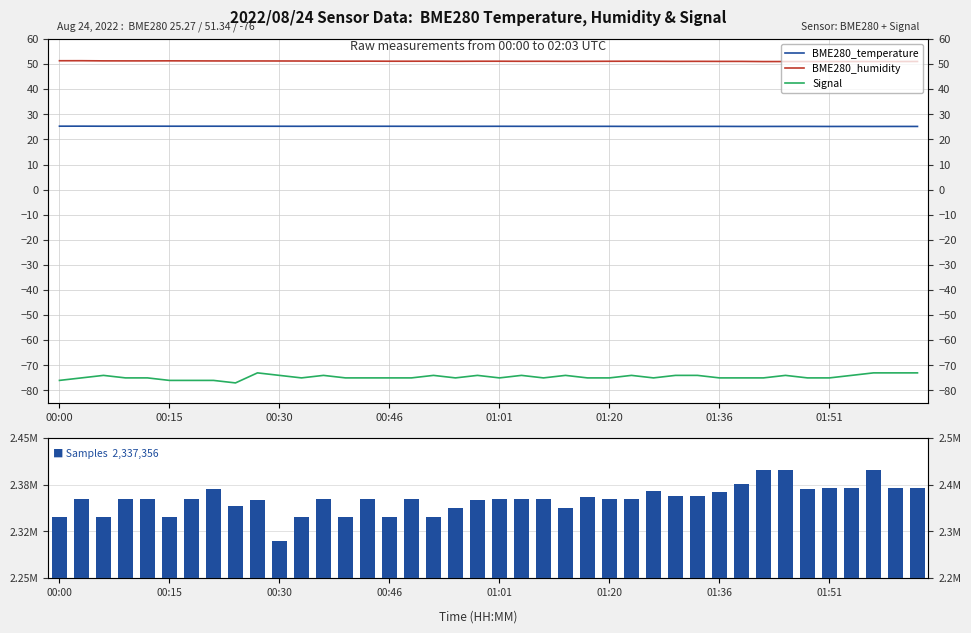

Reading left to right, extract all data points from this chart.

BME280_temperature: 25.3	25.3	25.3	25.3	25.3	25.3	25.3	25.3	25.2	25.2	25.2	25.2	25.2	25.2	25.2	25.2	25.2	25.2	25.2	25.2	25.2	25.2	25.2	25.2	25.2	25.2	25.2	25.2	25.2	25.2	25.2	25.2	25.2	25.2	25.2	25.2	25.2	25.2	25.2	25.2
BME280_humidity: 51.3	51.4	51.3	51.3	51.3	51.3	51.3	51.3	51.2	51.2	51.2	51.2	51.2	51.2	51.2	51.1	51.1	51.2	51.1	51.1	51.1	51.1	51.1	51.1	51.1	51.1	51.1	51.1	51.1	51.1	51.1	51.1	51.0	51.0	51.0	51.0	51.0	51.0	51.0	51.0
Signal: -76.0	-75.0	-74.0	-75.0	-75.0	-76.0	-76.0	-76.0	-77.0	-73.0	-74.0	-75.0	-74.0	-75.0	-75.0	-75.0	-75.0	-74.0	-75.0	-74.0	-75.0	-74.0	-75.0	-74.0	-75.0	-75.0	-74.0	-75.0	-74.0	-74.0	-75.0	-75.0	-75.0	-74.0	-75.0	-75.0	-74.0	-73.0	-73.0	-73.0
Samples: 2337356.0	2362681.0	2337078.0	2362717.0	2362627.0	2337433.0	2362392.0	2376989.0	2353218.0	2361357.0	2302421.0	2337520.0	2362321.0	2337536.0	2362608.0	2337266.0	2362711.0	2337343.0	2349625.0	2361987.0	2362658.0	2362861.0	2362427.0	2350170.0	2365519.0	2362940.0	2363246.0	2374621.0	2366873.0	2366439.0	2372646.0	2384256.0	2404053.0	2404234.0	2376679.0	2378556.0	2378474.0	2403868.0	2378345.0	2378338.0